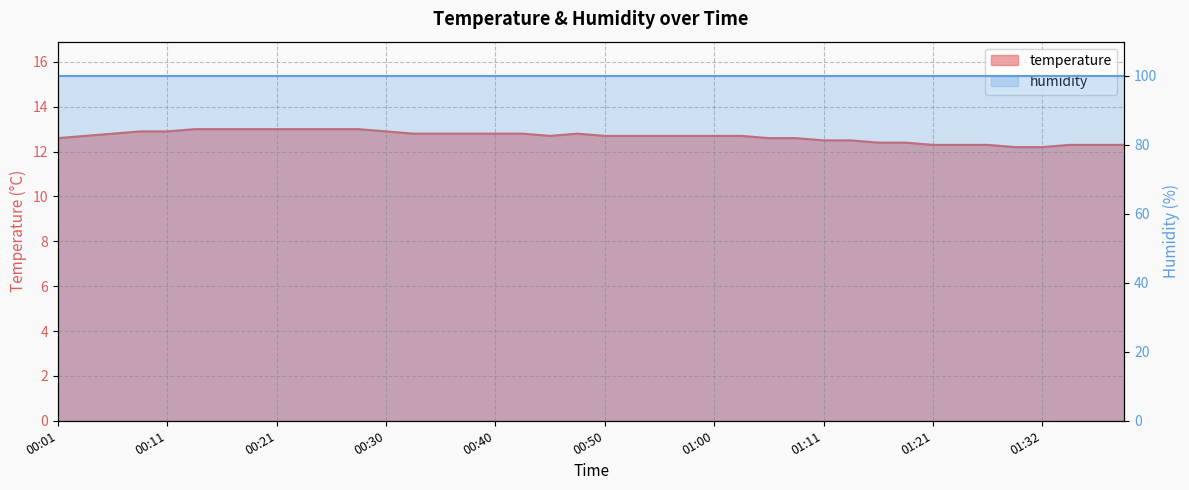

Rank the categories by value from highest to lowest.

00:13, 00:16, 00:18, 00:21, 00:23, 00:26, 00:28, 00:08, 00:11, 00:30, 00:06, 00:33, 00:35, 00:38, 00:40, 00:43, 00:48, 00:03, 00:45, 00:50, 00:53, 00:55, 00:57, 01:00, 01:03, 00:01, 01:05, 01:08, 01:11, 01:13, 01:16, 01:18, 01:21, 01:24, 01:27, 01:35, 01:37, 01:40, 01:30, 01:32